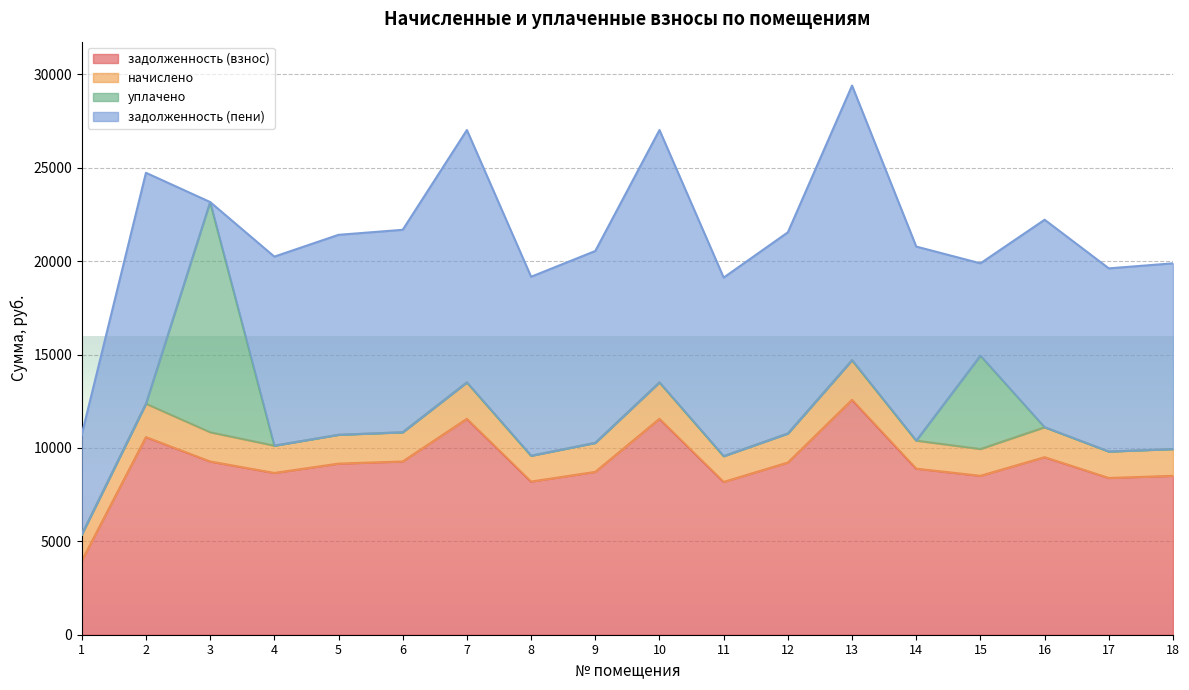

The задолженность (пени) series shows 0.0 at 3. True or false?

True